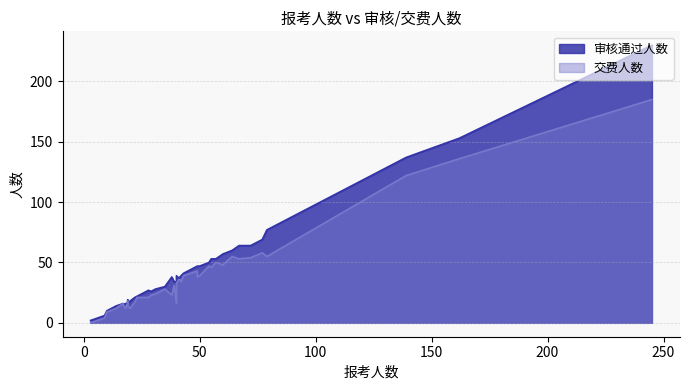

True or false: 审核通过人数 has more than 2 points higher than both neighbors.

True